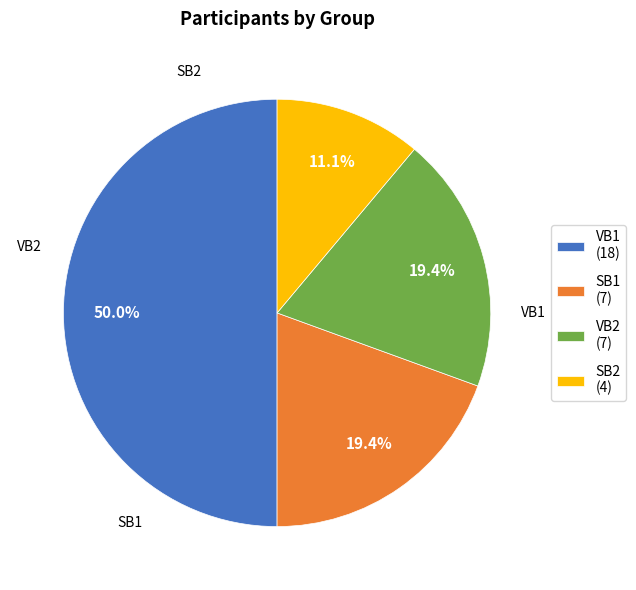

How much of the chart is everything except VB2 (7)?

80.6%